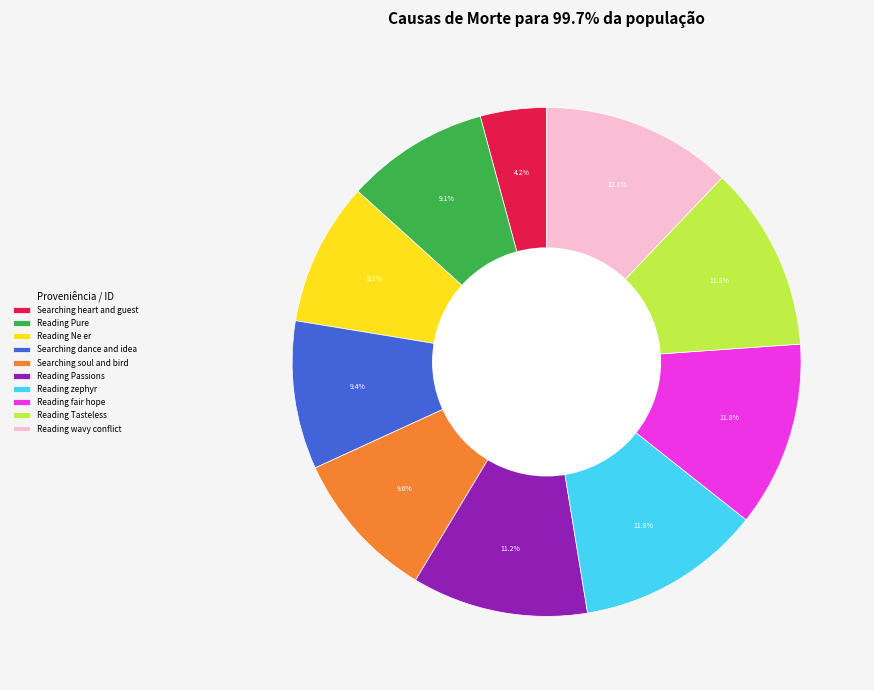

To the nearest percent, what portion does Reading fair hope represent?

12%